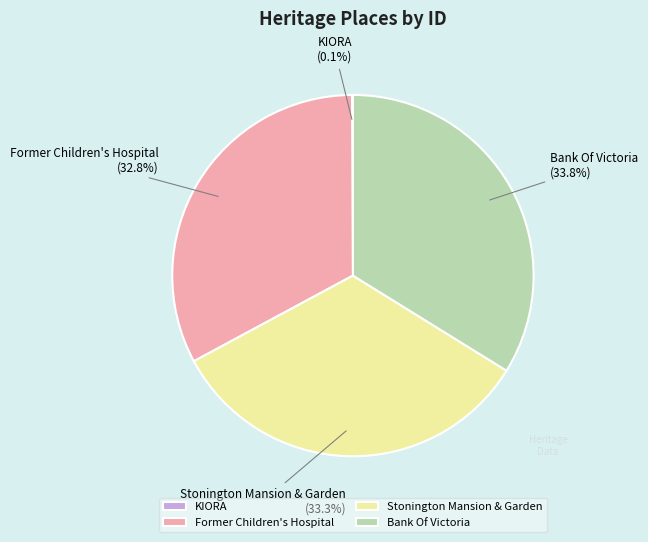

Combined, what portion of the pie is Stonington Mansion & Garden and Bank Of Victoria?

67.1%